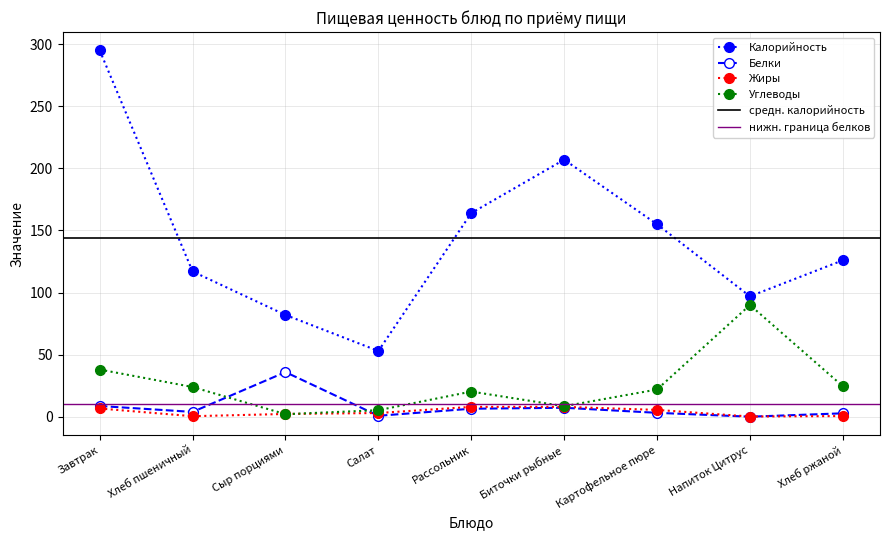

Reading left to right, what are all the values shown in this chart?

Калорийность: 295.0	117.0	82.0	53.0	164.0	207.0	155.0	97.0	126.0
Белки: 8.7	4.0	36.0	0.8	6.5	7.3	3.2	0.1	2.8
Жиры: 6.7	0.5	2.3	3.1	8.0	8.0	5.6	0.2	0.6
Углеводы: 38.0	24.0	2.1	5.3	20.3	8.5	22.0	90.0	24.6